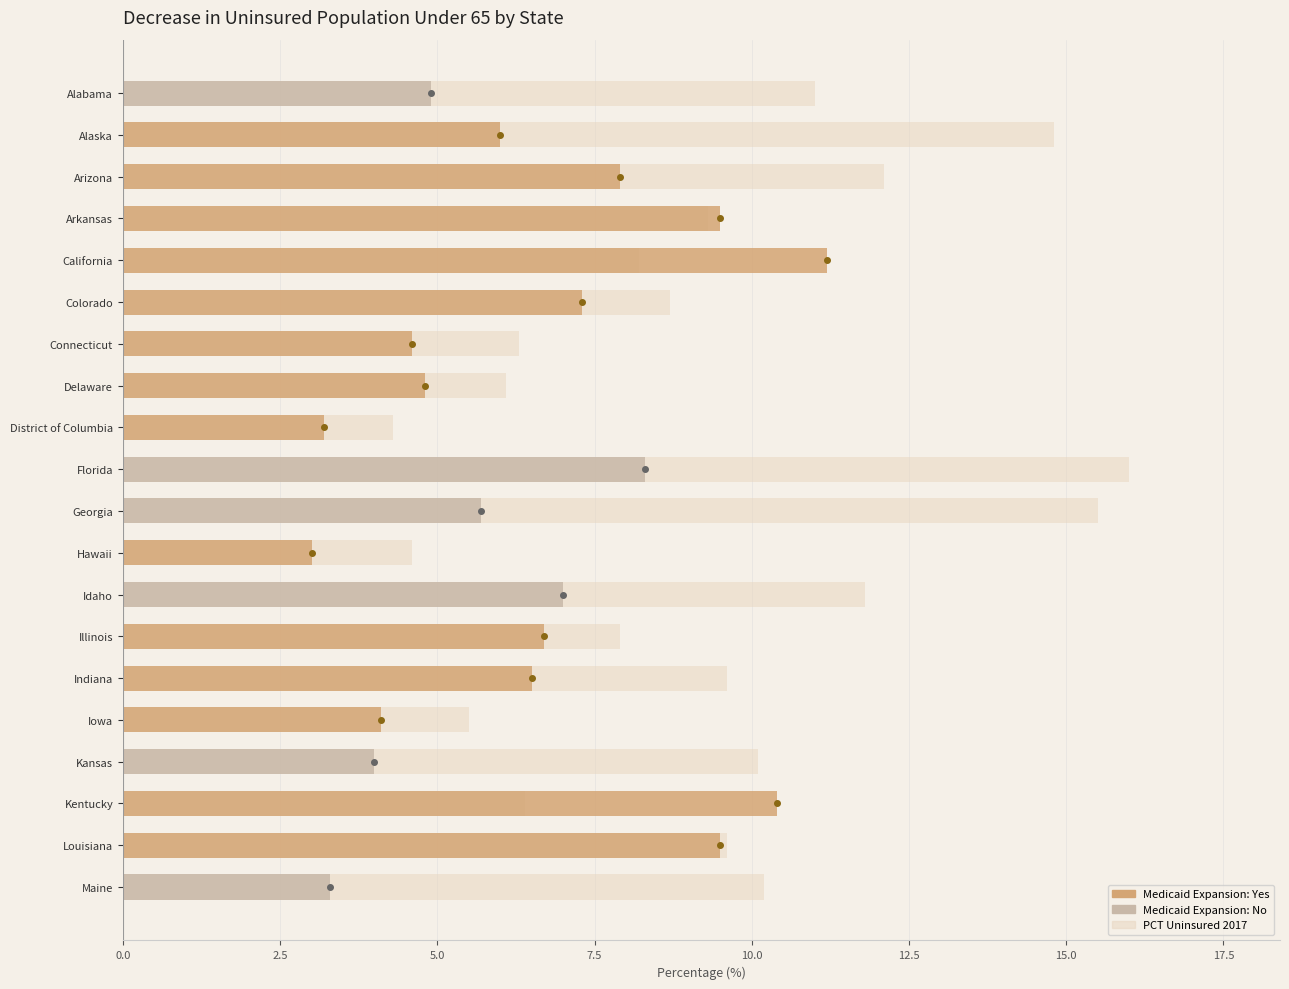

Are the bars horizontal?

Yes